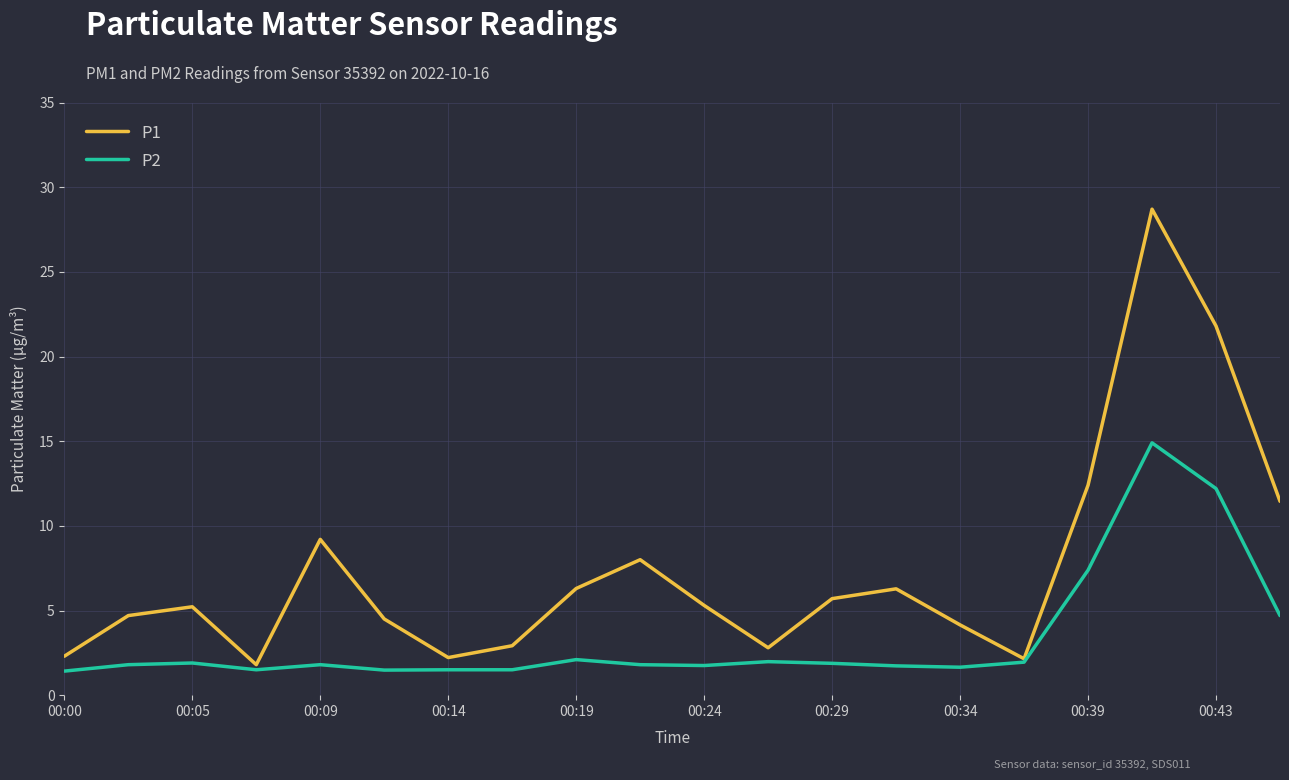

List the series in order of their peak value, lowest first.

P2, P1